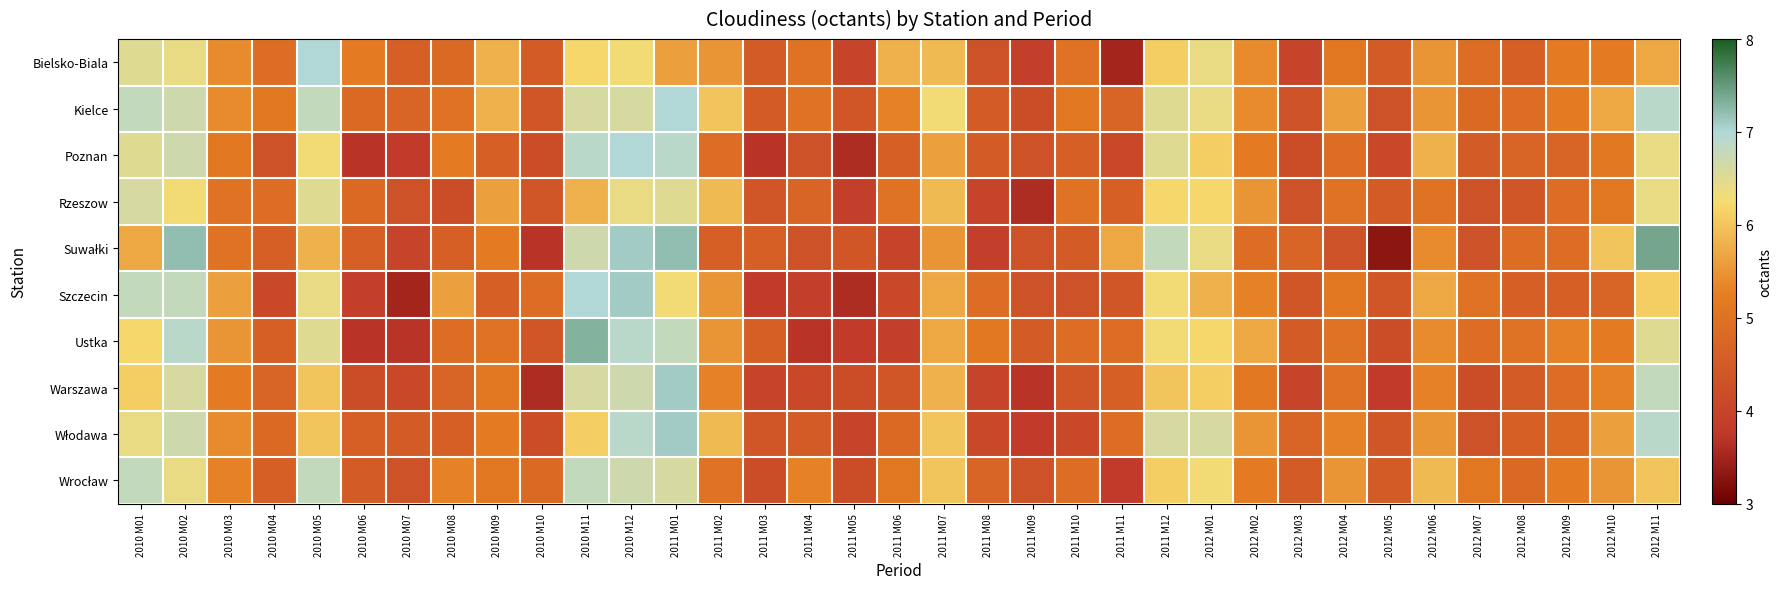

At how many categories does at least one series exceed 5?

27